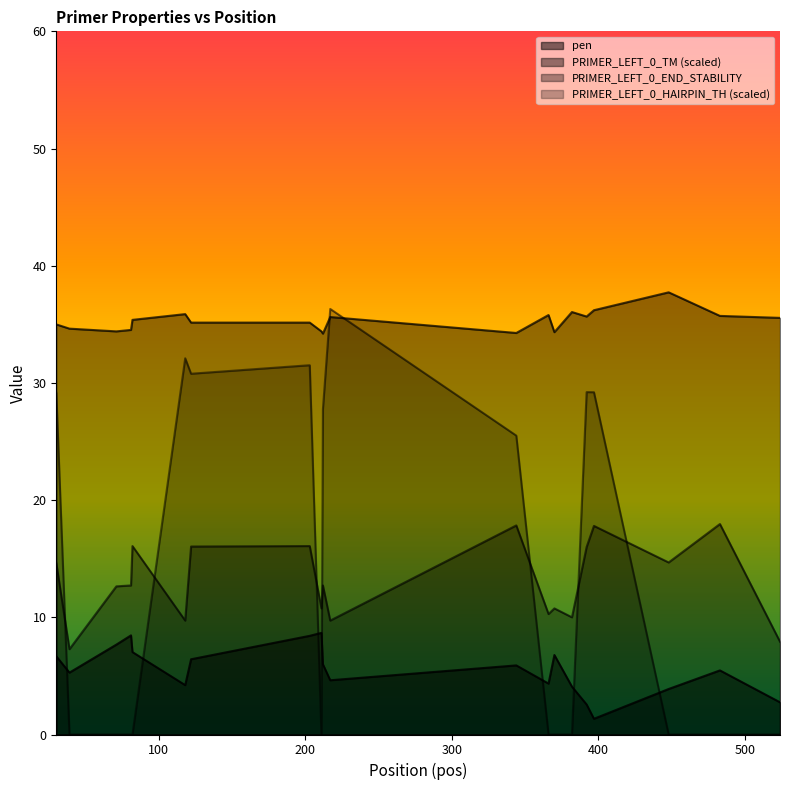

In PRIMER_LEFT_0_HAIRPIN_TH, how many points are lower than both neighbors (excluding endpoints)?

2